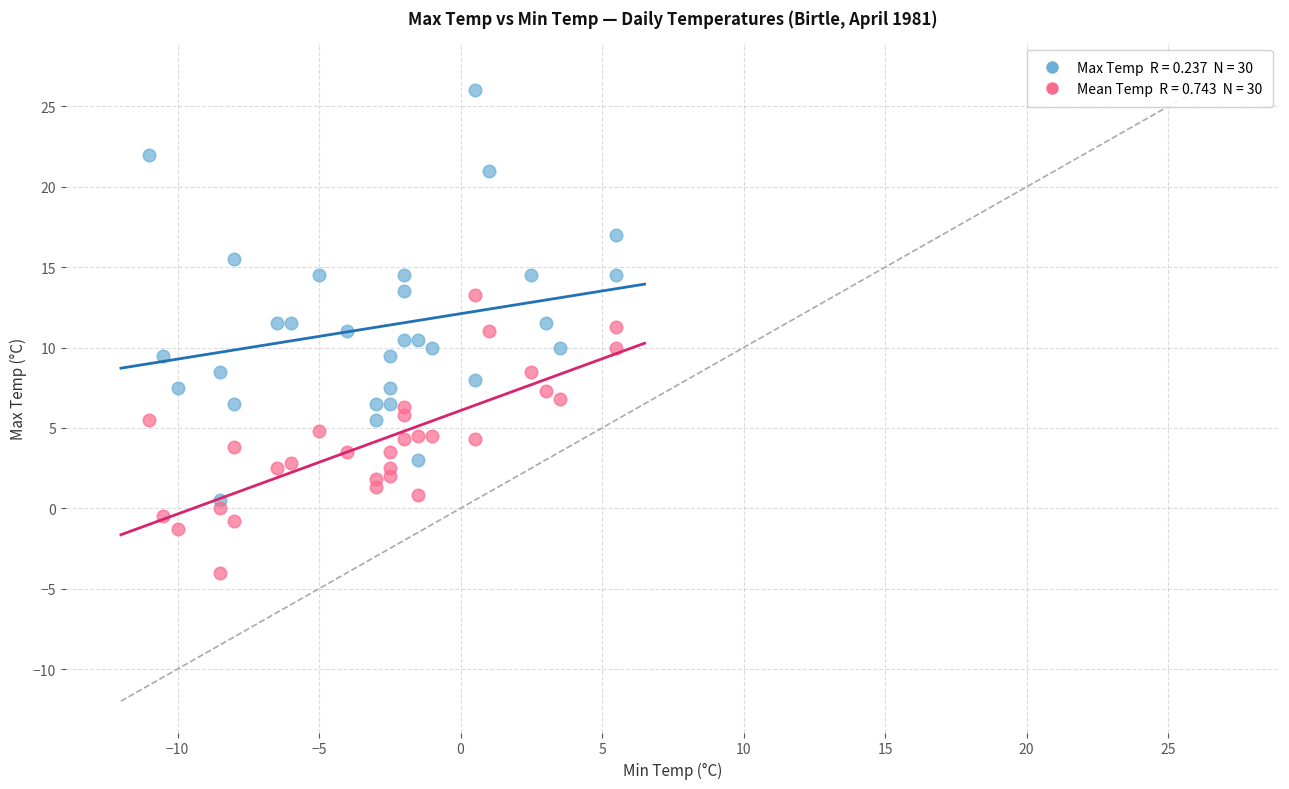

Across all data points, what is the range of Y values (max minus min)?

30.0